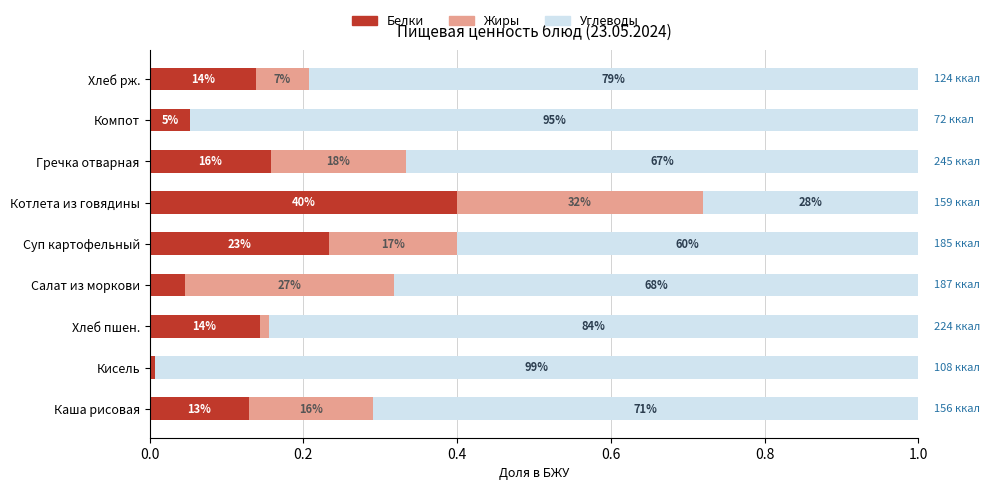

What is the sum of all Белки values?

1.3